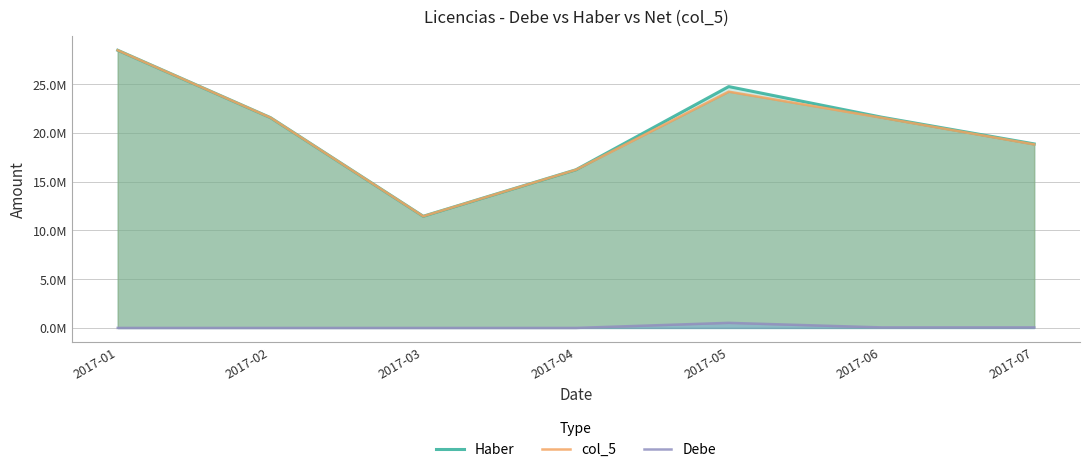

Reading left to right, transcribe all the data shown in this chart.

Haber: 28479217.4	21569222.0	11453491.2	16222015.9	24755494.7	21620863.8	18874954.0
col_5: 28479217.4	21569222.0	11453491.2	16222015.9	24235099.7	21567588.8	18821679.0
Debe: 0.0	0.0	0.0	0.0	520395.0	53275.0	53275.0